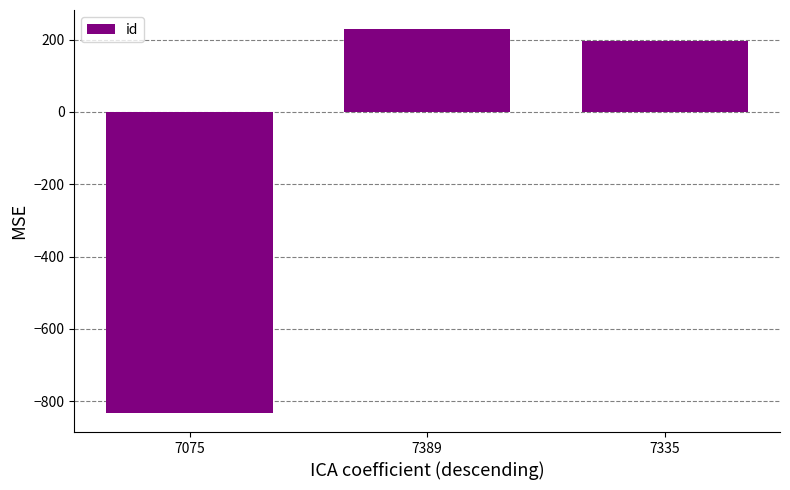

Approximately how many times larger is the value at 7335 compared to 7389?

0.9